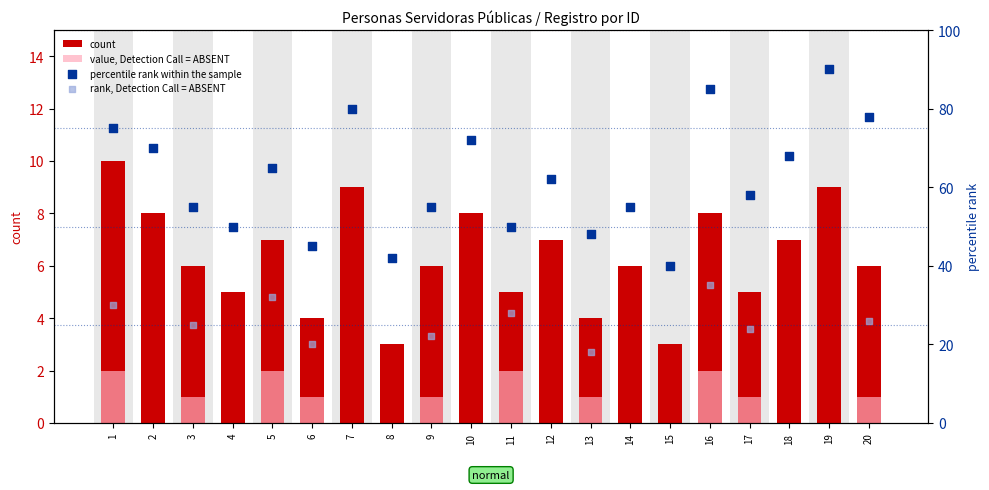

Which series has the largest Y range (max minus min)?

percentile rank within the sample